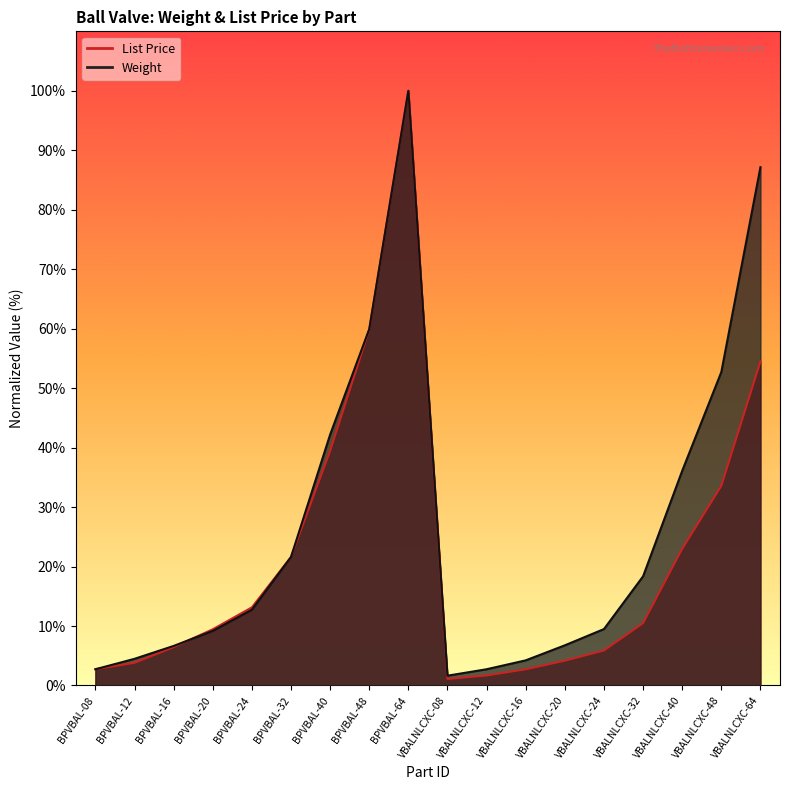

Does the chart have visible grid lines?

No